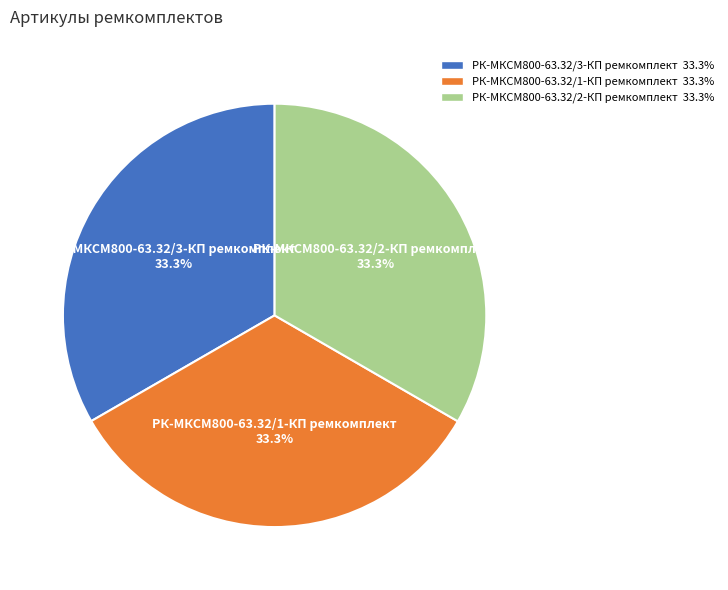

Does РК-МКСМ800-63.32/2-КП ремкомплект account for over 50% of the chart?

No